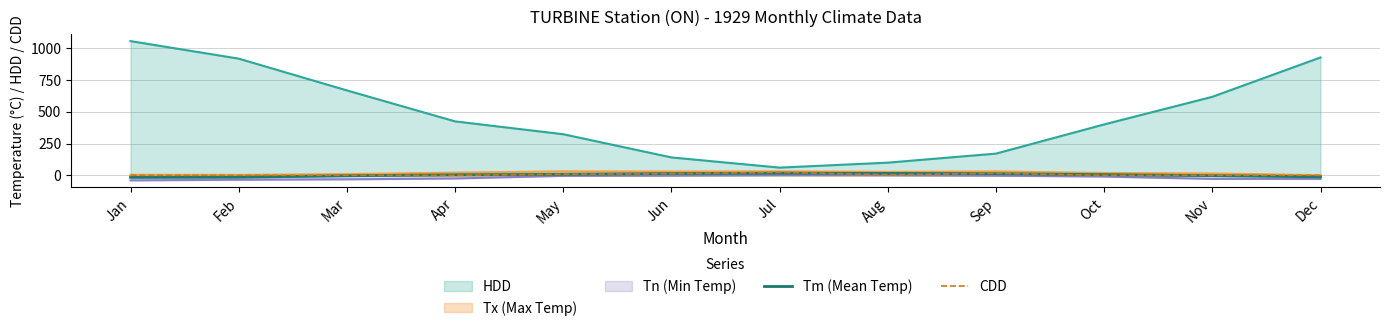

In Tm (Mean Temp), how many points are higher than both neighbors (excluding endpoints)?

1